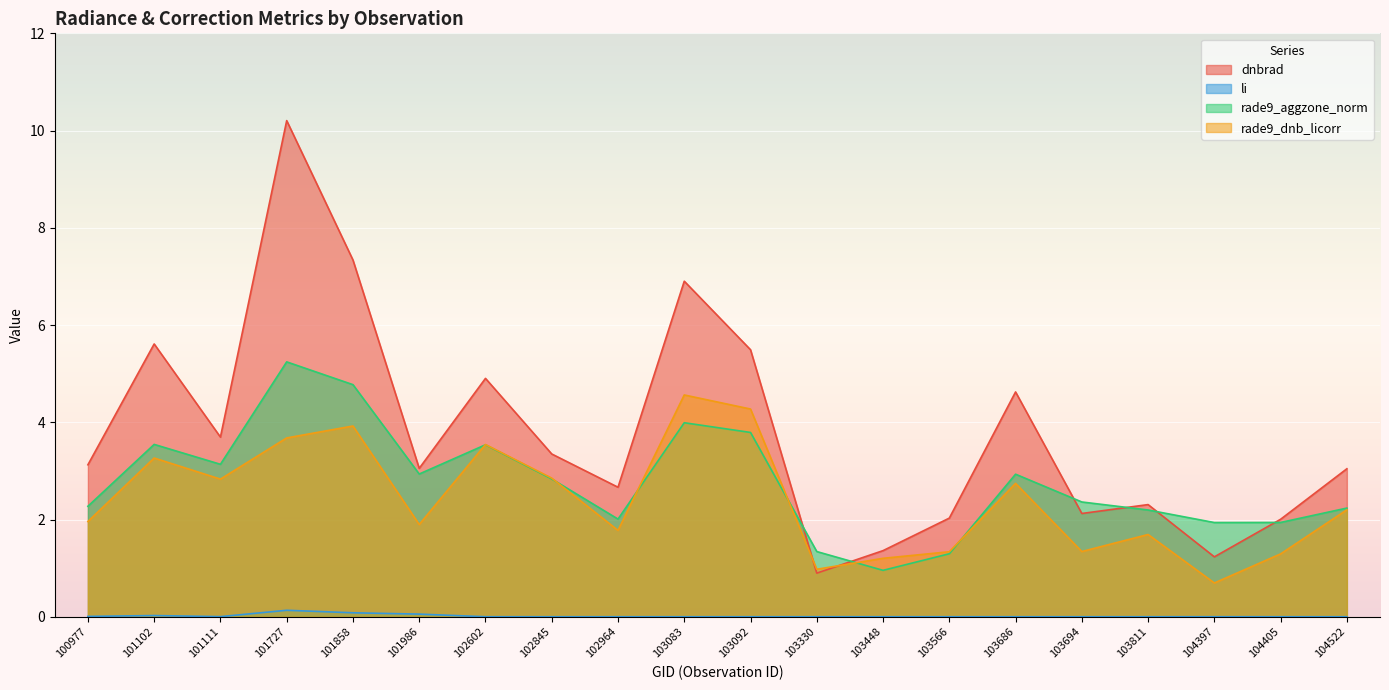

Does the chart display data point markers on the line(s)?

No